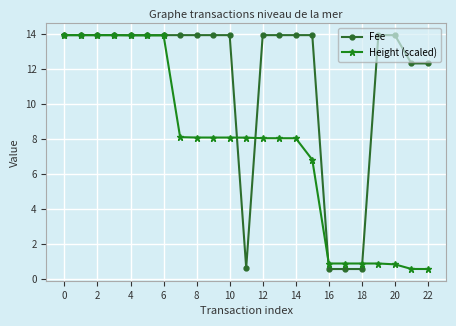

What is the average value of the Fee series?

11.5